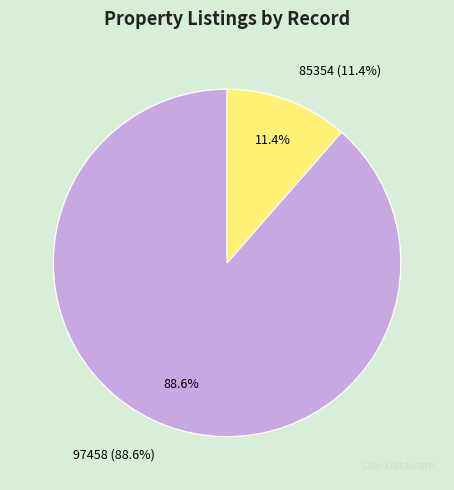

Does 85354 represent more than half of the total?

No